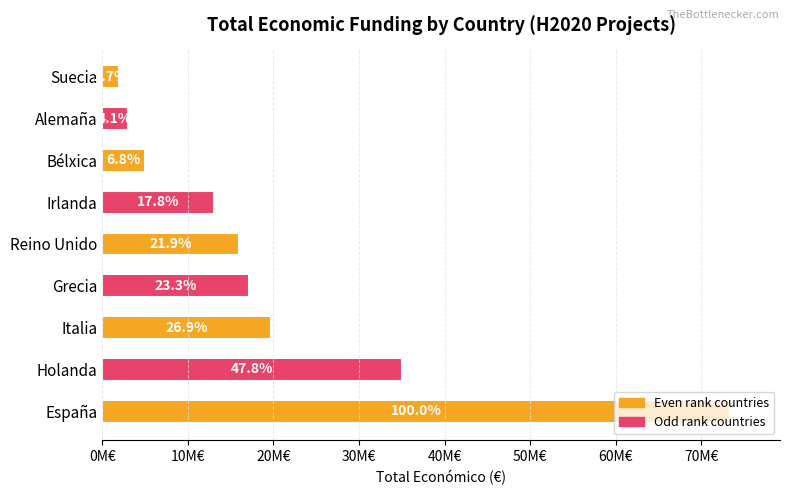

What is the greatest value displayed?

73308043